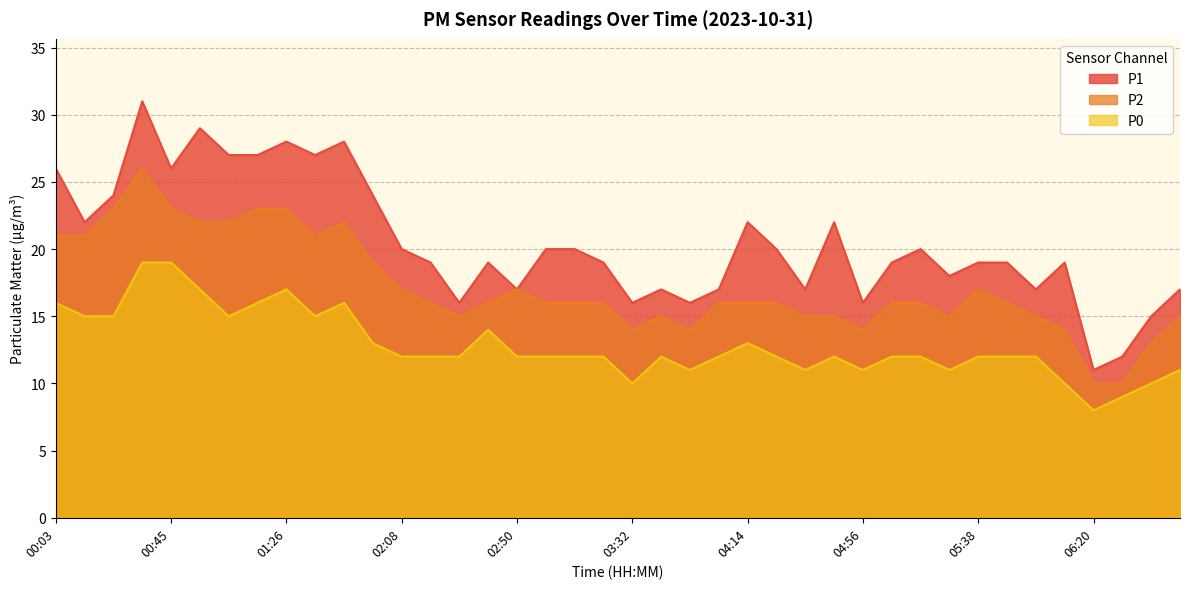

What is the approximate value of P2 at 00:13, to the nearest 10?

20